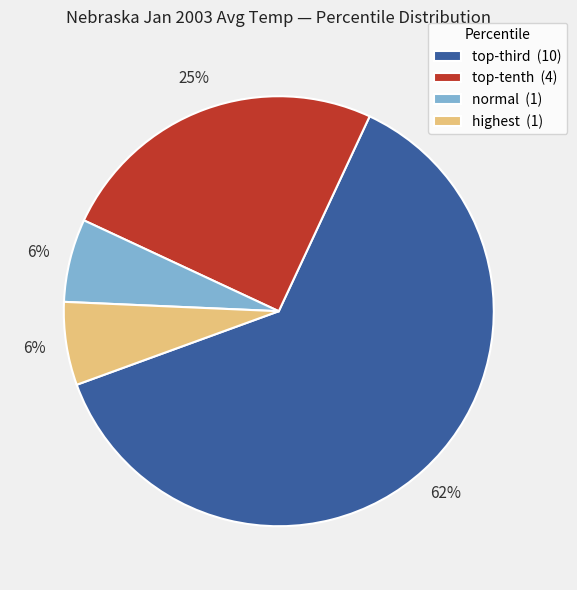

How many segments does this pie chart have?

4